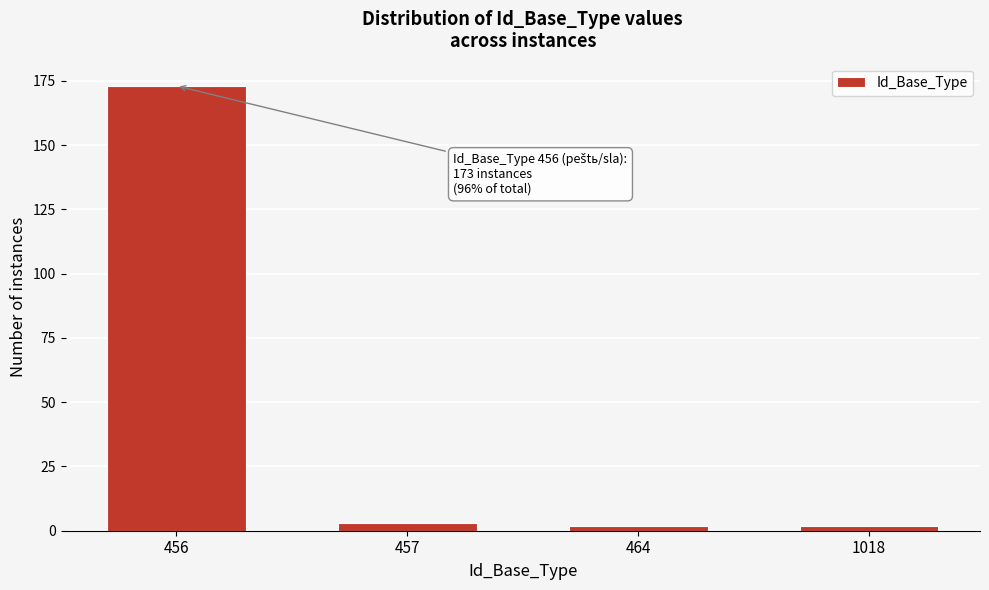

Reading left to right, transcribe all the data shown in this chart.

173	3	2	2